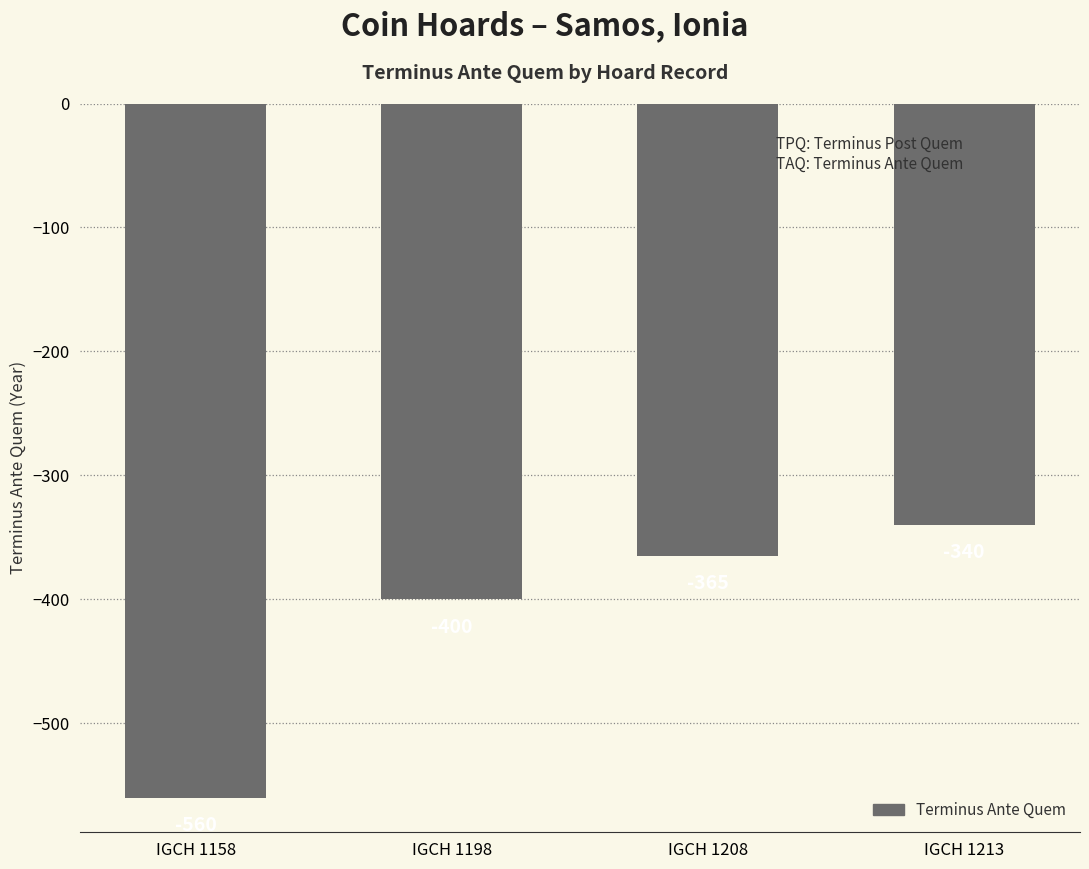

Count the values in the range -400 to -340.

3